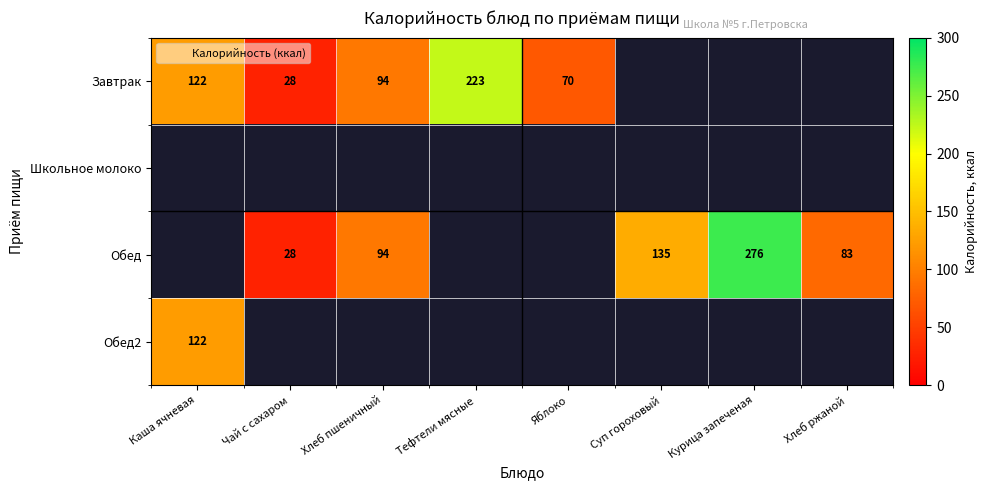

Is the value of Школьное молоко at Хлеб пшеничный greater than the value of Обед2 at Яблоко?

No